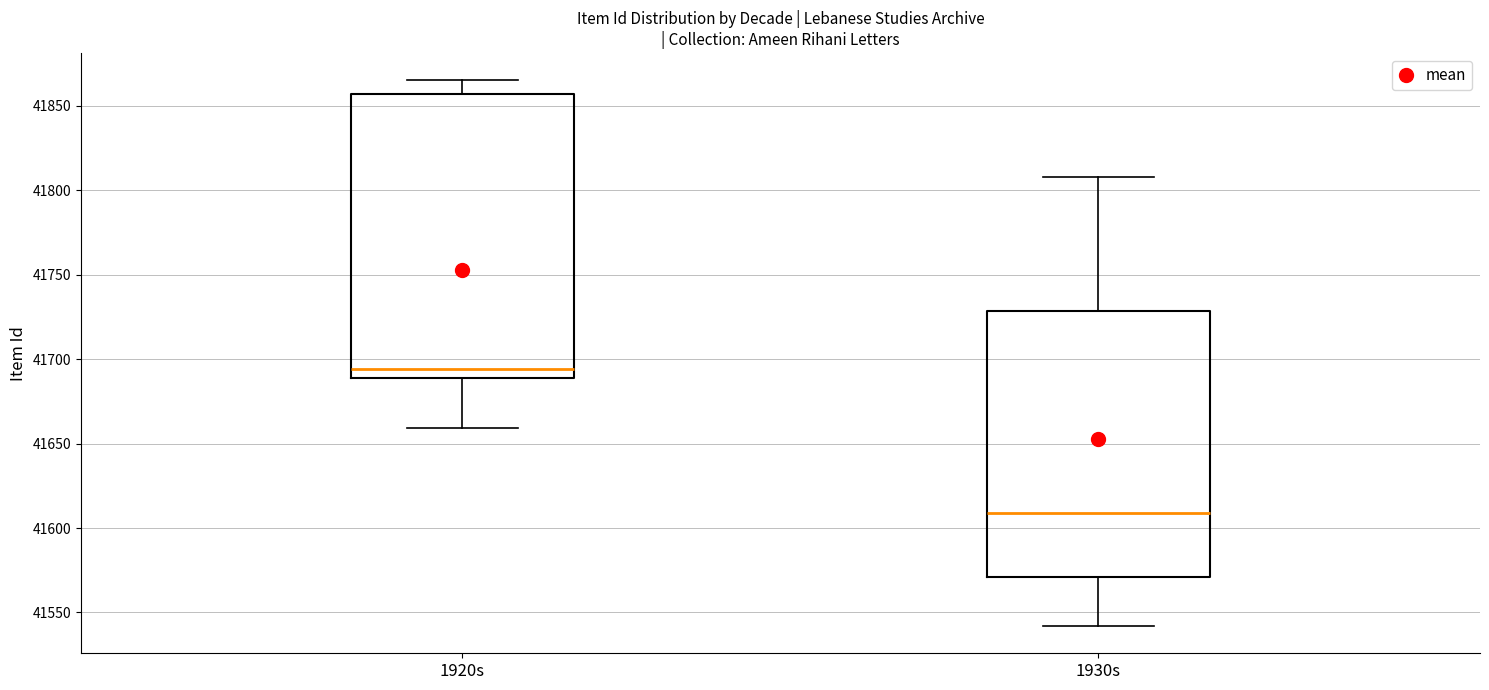

Reading left to right, read every box against the y-axis: the position of its median line, the range the box covers, and the ends of its whiskers. The values are not printed on the chart, so give them approximately, as read against the axis.

1920s: median 41695, box 41690 to 41855, whiskers 41660 to 41865
1930s: median 41610, box 41570 to 41730, whiskers 41540 to 41810